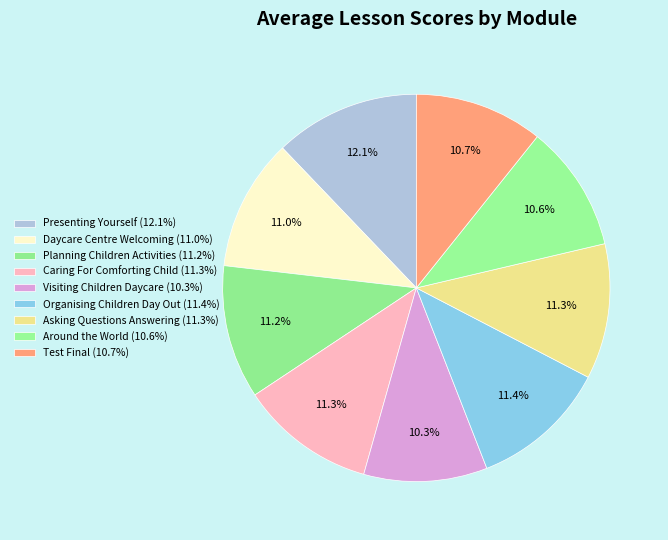

How many slices are in this pie chart?

9